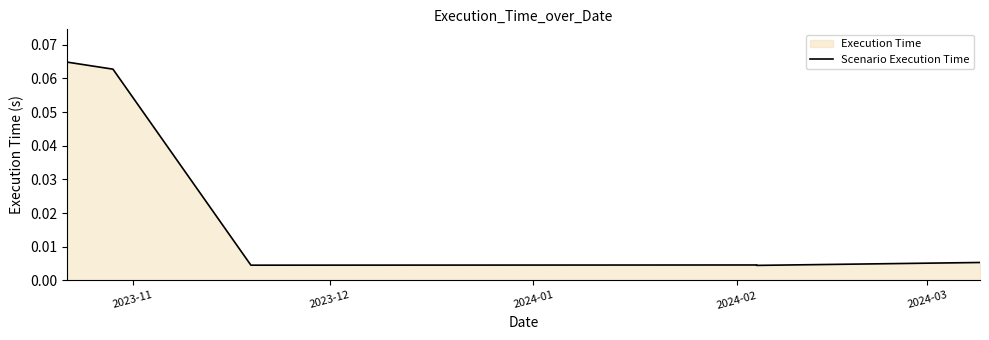

What is the approximate value at 2023-11?

0.1